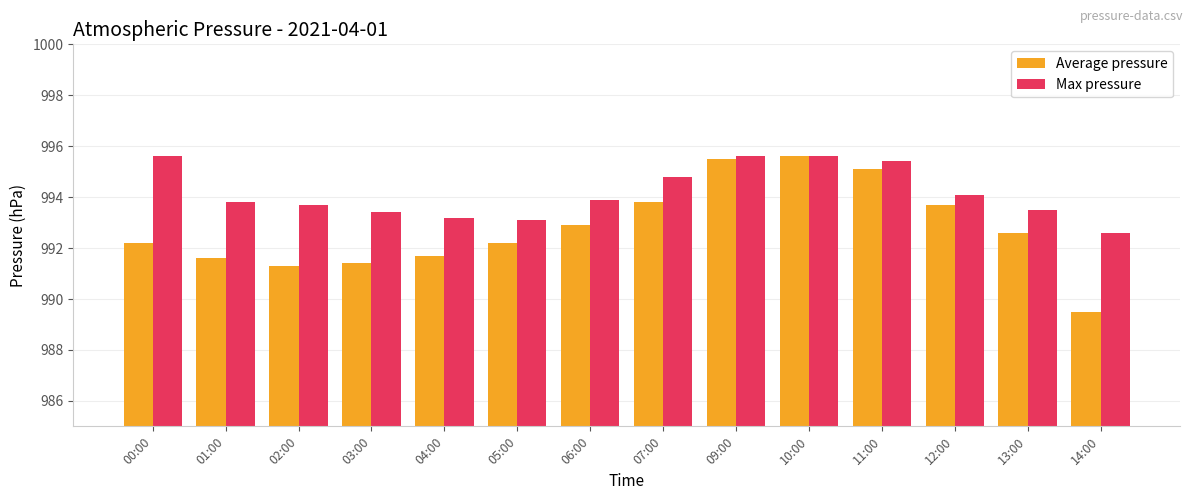

Reading right to left, extract all data points from this chart.

Average pressure: 14:00=989.5	13:00=992.6	12:00=993.7	11:00=995.1	10:00=995.6	09:00=995.5	07:00=993.8	06:00=992.9	05:00=992.2	04:00=991.7	03:00=991.4	02:00=991.3	01:00=991.6	00:00=992.2
Max pressure: 14:00=992.6	13:00=993.5	12:00=994.1	11:00=995.4	10:00=995.6	09:00=995.6	07:00=994.8	06:00=993.9	05:00=993.1	04:00=993.2	03:00=993.4	02:00=993.7	01:00=993.8	00:00=995.6